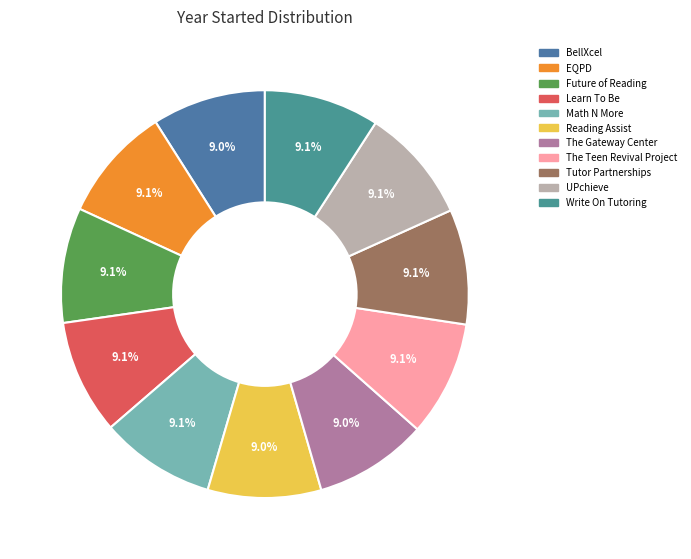

What percentage is the BellXcel slice, to the nearest percent?

9%